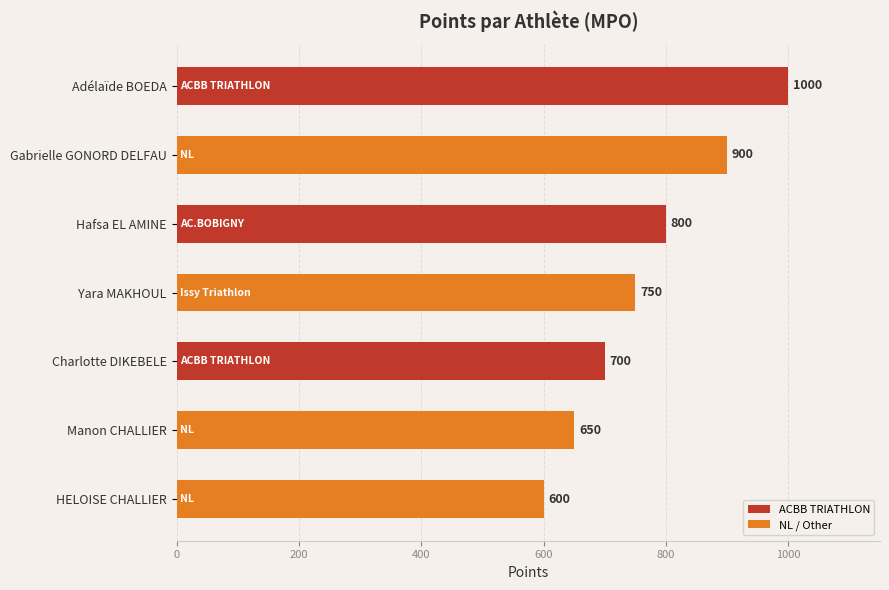

How many bars are there in total?

7